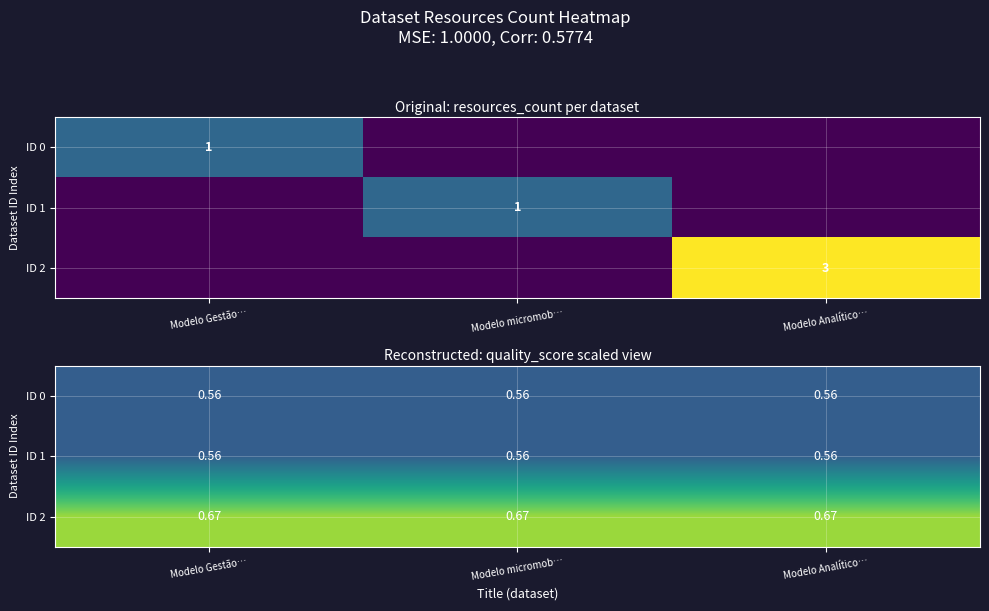

Which category has the lowest value in the ID 0 series?

Modelo Gestão…